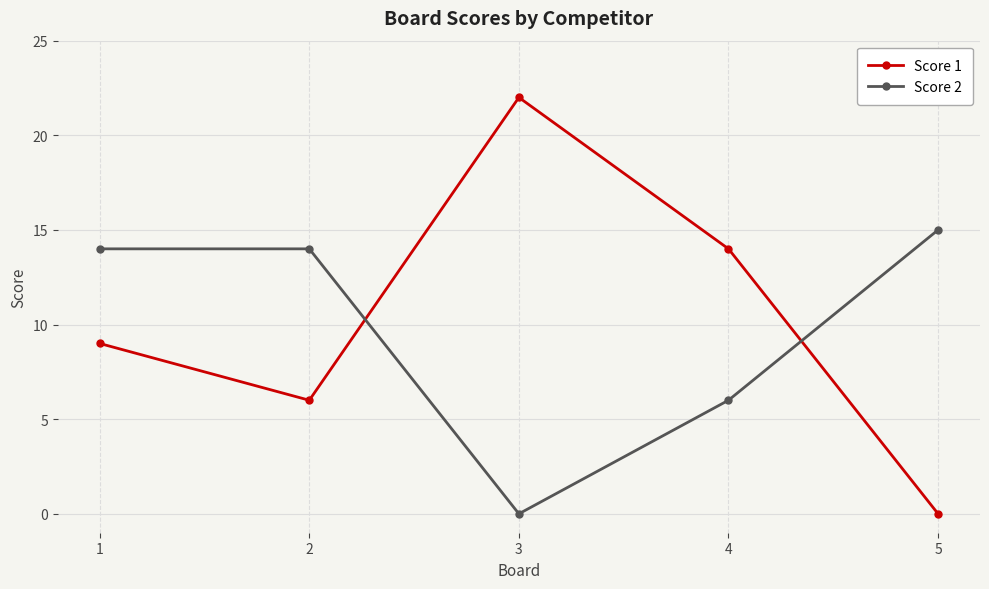

What is the value of the Score 2 point at the 2nd from the left?

14